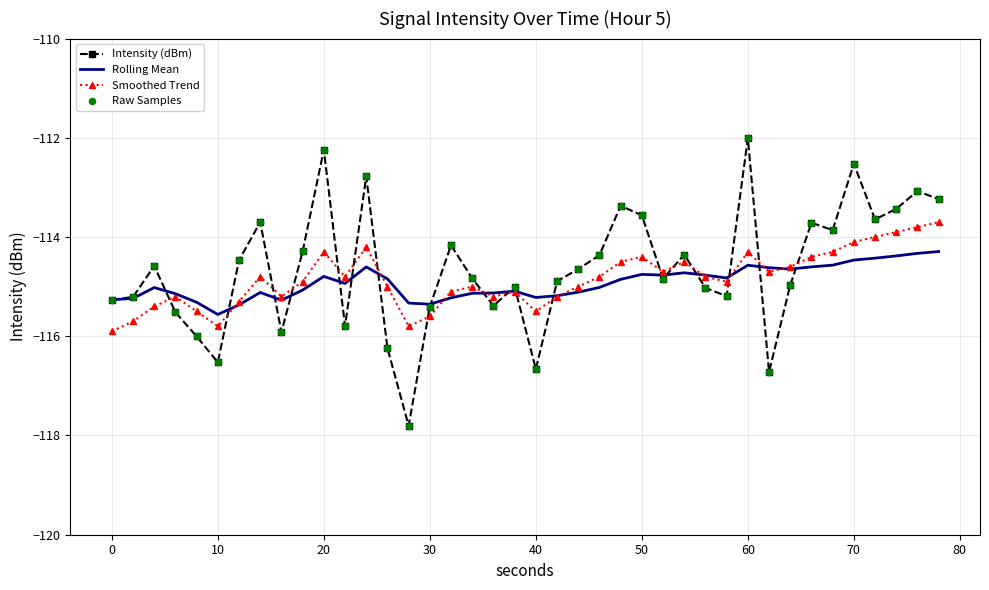

What is the highest value of the Intensity (dBm) series?

-112.0